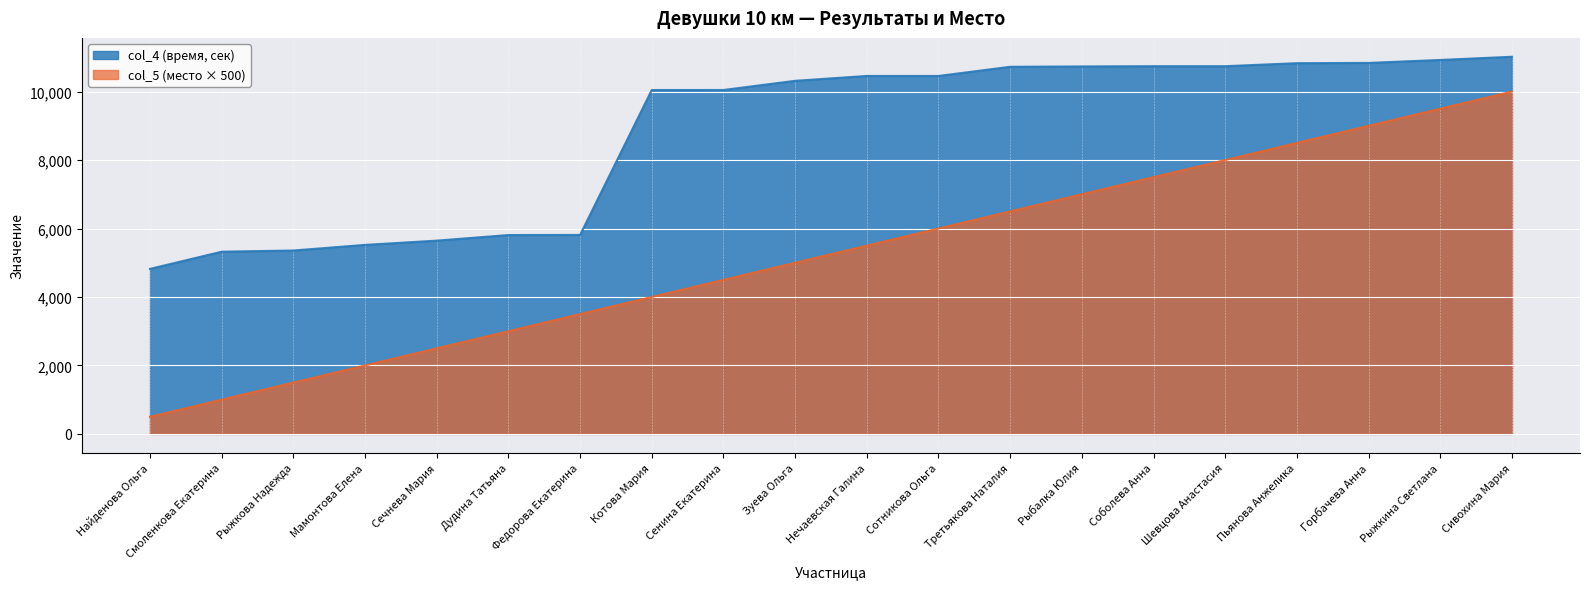

Between Дудина Татьяна and Котова Мария, which series saw the biggest shift?

col_4 (время, сек)